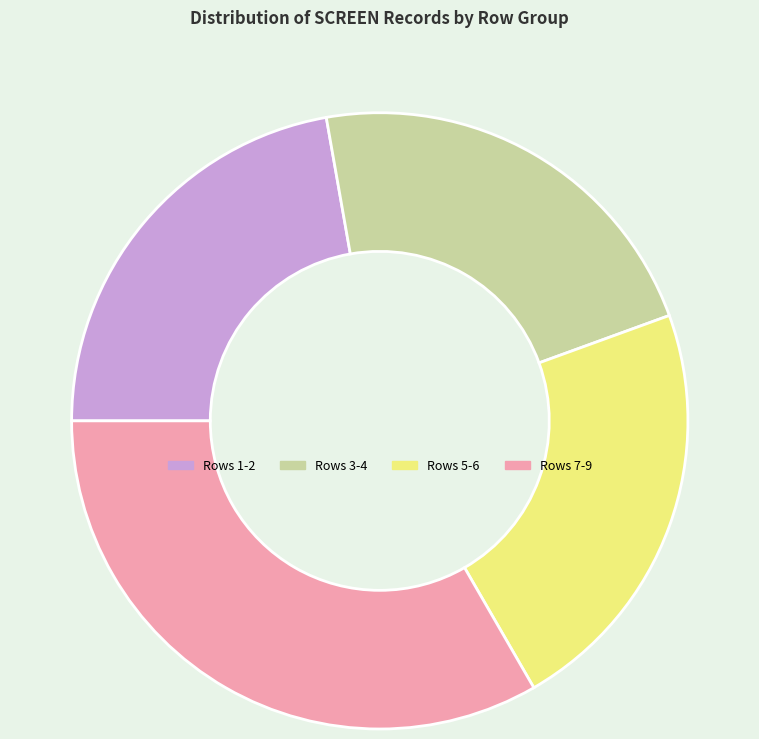

Is it true that Rows 7-9 is 22% of the pie?

False